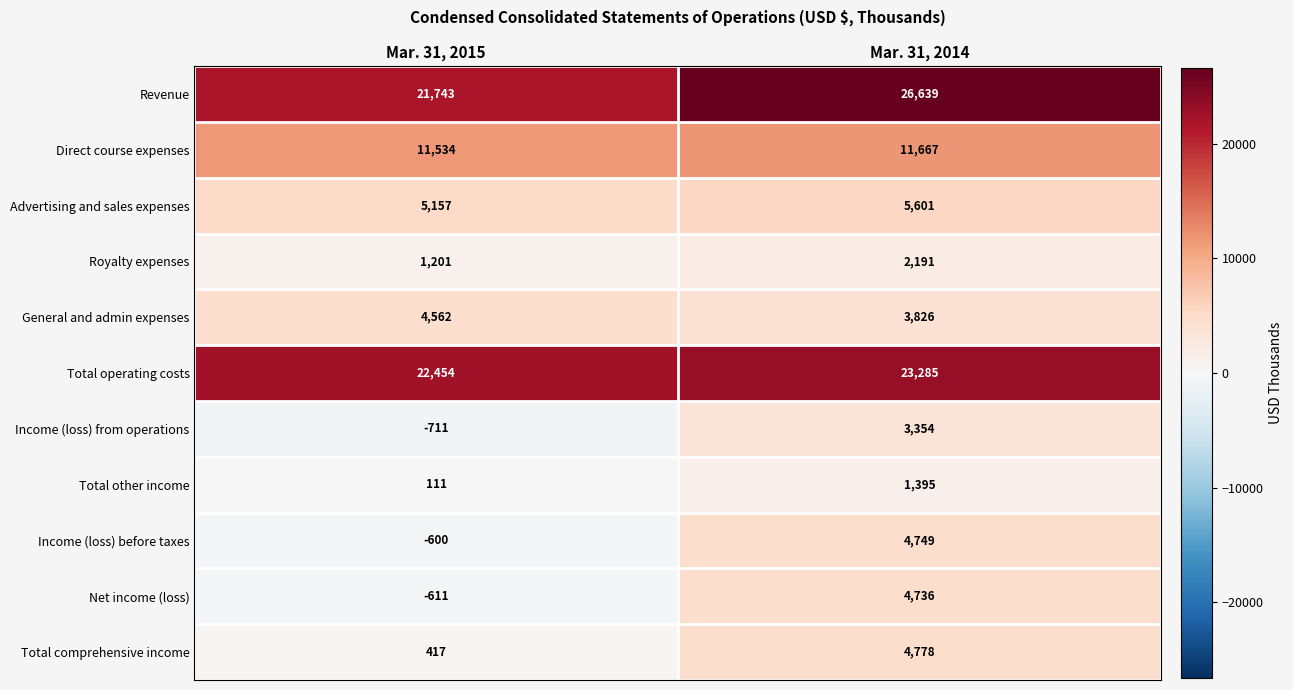

Reading right to left, transcribe all the data shown in this chart.

Revenue: Mar. 31, 2014=26639	Mar. 31, 2015=21743
Direct course expenses: Mar. 31, 2014=11667	Mar. 31, 2015=11534
Advertising and sales expenses: Mar. 31, 2014=5601	Mar. 31, 2015=5157
Royalty expenses: Mar. 31, 2014=2191	Mar. 31, 2015=1201
General and admin expenses: Mar. 31, 2014=3826	Mar. 31, 2015=4562
Total operating costs: Mar. 31, 2014=23285	Mar. 31, 2015=22454
Income (loss) from operations: Mar. 31, 2014=3354	Mar. 31, 2015=-711
Total other income: Mar. 31, 2014=1395	Mar. 31, 2015=111
Income (loss) before taxes: Mar. 31, 2014=4749	Mar. 31, 2015=-600
Net income (loss): Mar. 31, 2014=4736	Mar. 31, 2015=-611
Total comprehensive income: Mar. 31, 2014=4778	Mar. 31, 2015=417